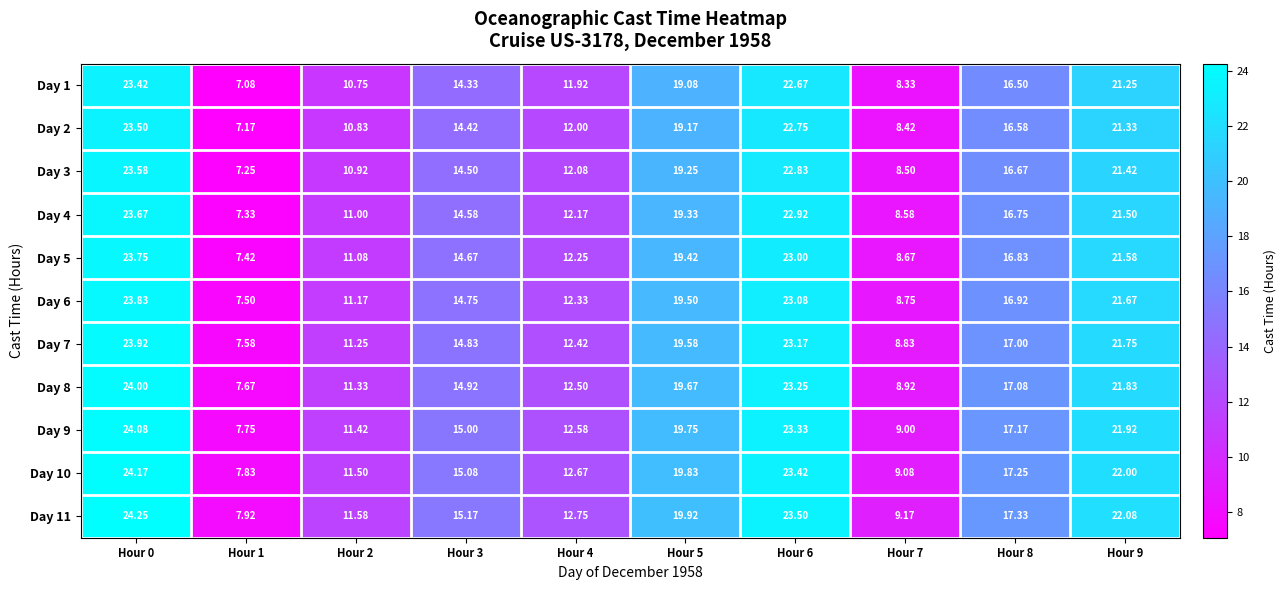

Reading right to left, extract all data points from this chart.

Day 1: Hour 9=21.2	Hour 8=16.5	Hour 7=8.3	Hour 6=22.7	Hour 5=19.1	Hour 4=11.9	Hour 3=14.3	Hour 2=10.8	Hour 1=7.1	Hour 0=23.4
Day 2: Hour 9=21.3	Hour 8=16.6	Hour 7=8.4	Hour 6=22.8	Hour 5=19.2	Hour 4=12.0	Hour 3=14.4	Hour 2=10.8	Hour 1=7.2	Hour 0=23.5
Day 3: Hour 9=21.4	Hour 8=16.7	Hour 7=8.5	Hour 6=22.8	Hour 5=19.2	Hour 4=12.1	Hour 3=14.5	Hour 2=10.9	Hour 1=7.2	Hour 0=23.6
Day 4: Hour 9=21.5	Hour 8=16.8	Hour 7=8.6	Hour 6=22.9	Hour 5=19.3	Hour 4=12.2	Hour 3=14.6	Hour 2=11.0	Hour 1=7.3	Hour 0=23.7
Day 5: Hour 9=21.6	Hour 8=16.8	Hour 7=8.7	Hour 6=23.0	Hour 5=19.4	Hour 4=12.2	Hour 3=14.7	Hour 2=11.1	Hour 1=7.4	Hour 0=23.8
Day 6: Hour 9=21.7	Hour 8=16.9	Hour 7=8.8	Hour 6=23.1	Hour 5=19.5	Hour 4=12.3	Hour 3=14.8	Hour 2=11.2	Hour 1=7.5	Hour 0=23.8
Day 7: Hour 9=21.8	Hour 8=17.0	Hour 7=8.8	Hour 6=23.2	Hour 5=19.6	Hour 4=12.4	Hour 3=14.8	Hour 2=11.2	Hour 1=7.6	Hour 0=23.9
Day 8: Hour 9=21.8	Hour 8=17.1	Hour 7=8.9	Hour 6=23.2	Hour 5=19.7	Hour 4=12.5	Hour 3=14.9	Hour 2=11.3	Hour 1=7.7	Hour 0=24.0
Day 9: Hour 9=21.9	Hour 8=17.2	Hour 7=9.0	Hour 6=23.3	Hour 5=19.8	Hour 4=12.6	Hour 3=15.0	Hour 2=11.4	Hour 1=7.8	Hour 0=24.1
Day 10: Hour 9=22.0	Hour 8=17.2	Hour 7=9.1	Hour 6=23.4	Hour 5=19.8	Hour 4=12.7	Hour 3=15.1	Hour 2=11.5	Hour 1=7.8	Hour 0=24.2
Day 11: Hour 9=22.1	Hour 8=17.3	Hour 7=9.2	Hour 6=23.5	Hour 5=19.9	Hour 4=12.8	Hour 3=15.2	Hour 2=11.6	Hour 1=7.9	Hour 0=24.2